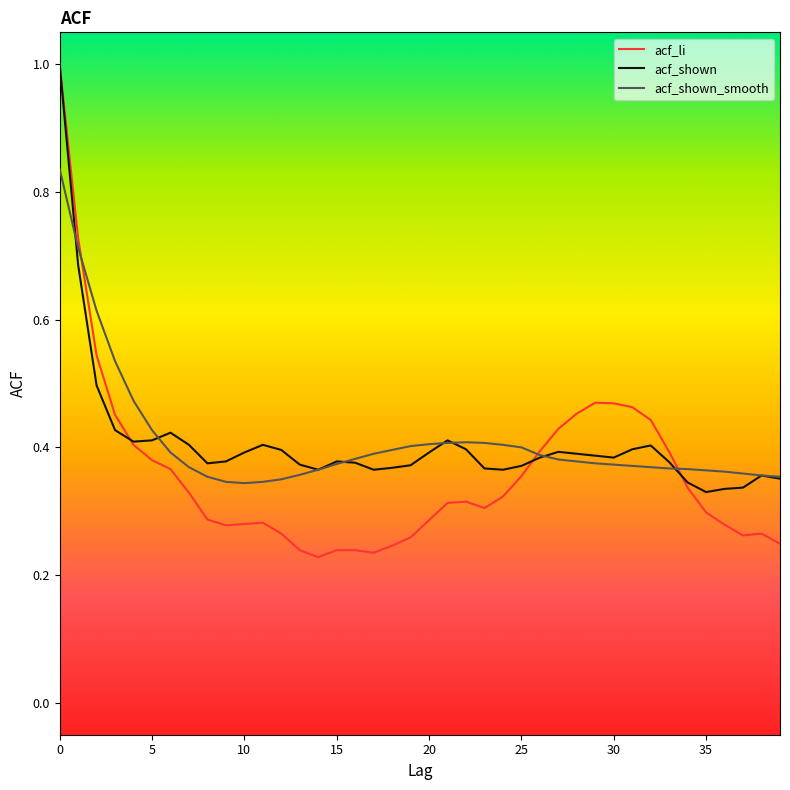

How many lines are shown in the chart?

3